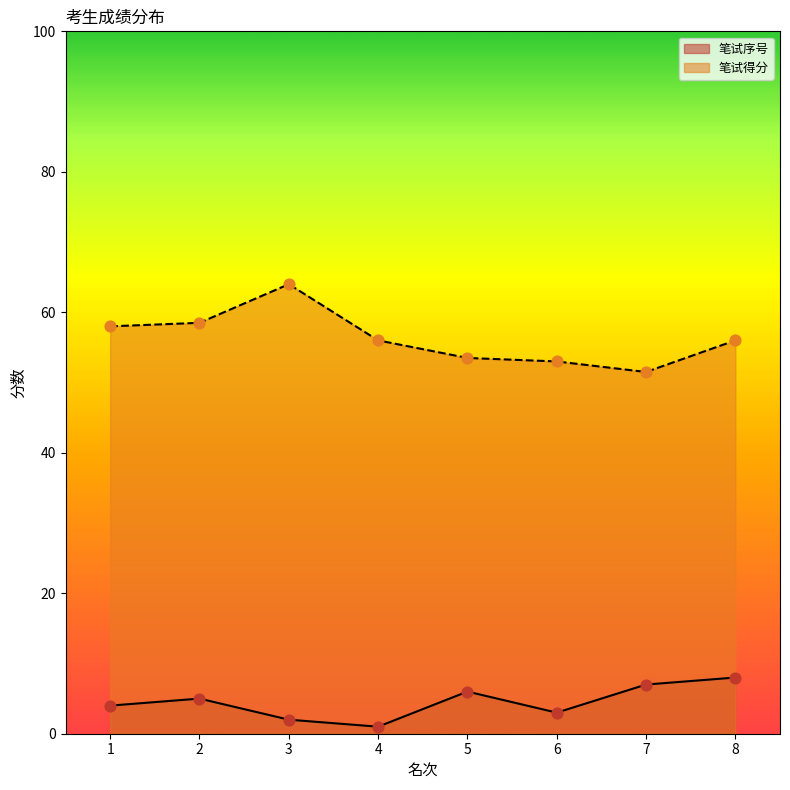

At which category is the sum across all series the highest?

3